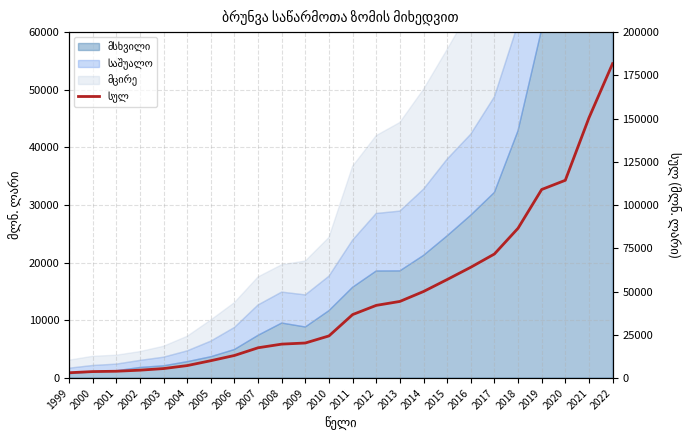

Which label corresponds to the largest value in the chart?

2022